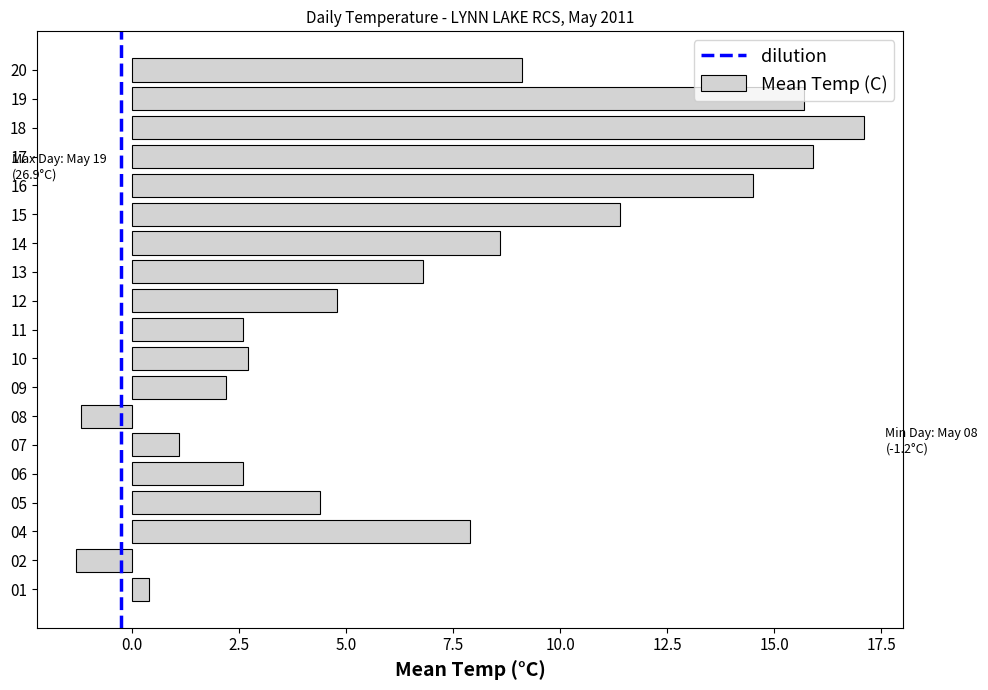

What is the difference between the maximum and minimum values?

18.4